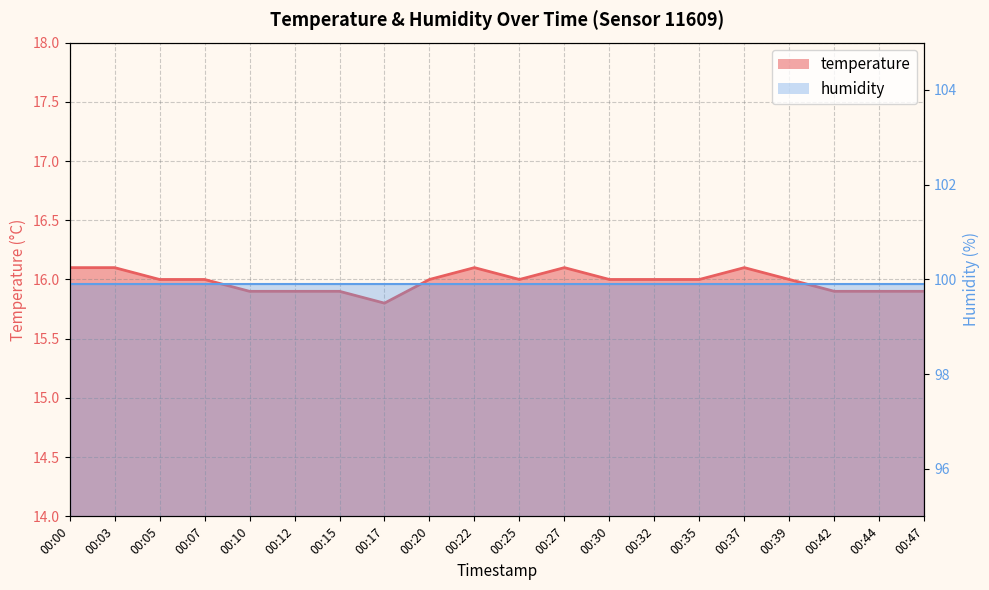

True or false: there are more than 1 points higher than both neighbors.

True